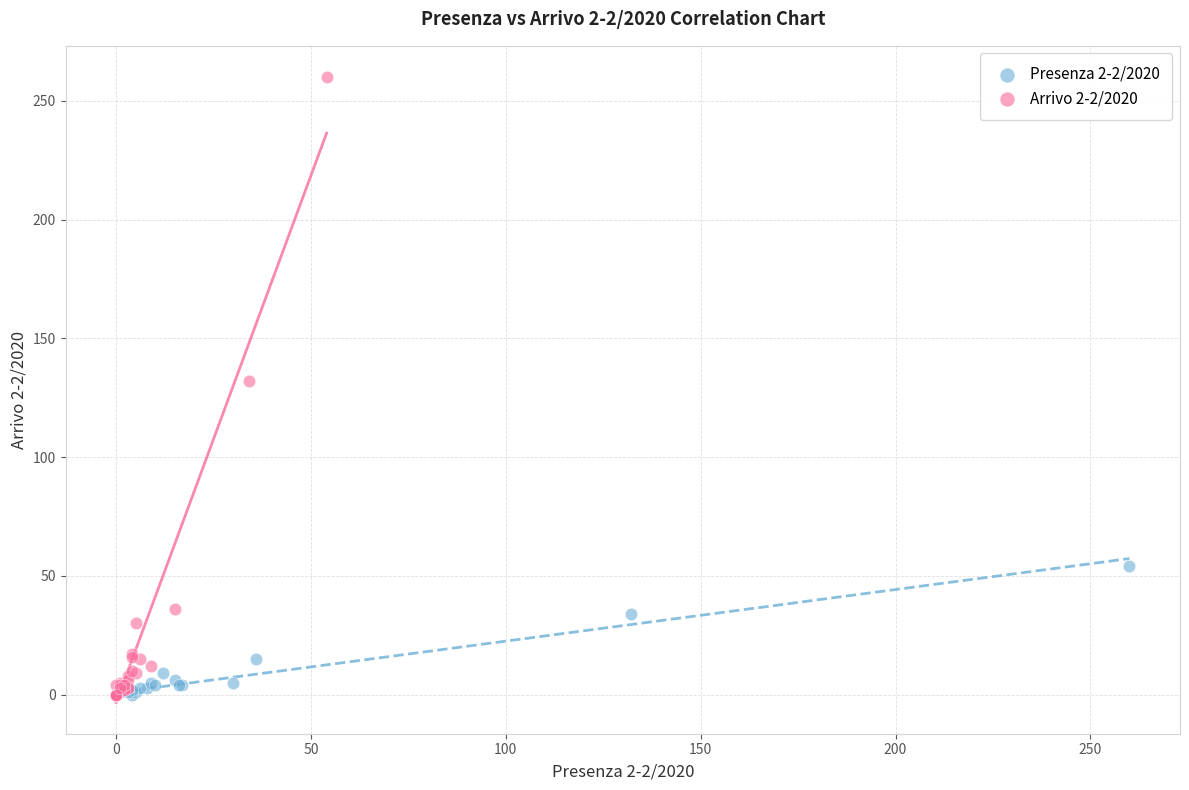

Which series has the largest Y range (max minus min)?

Arrivo 2-2/2020